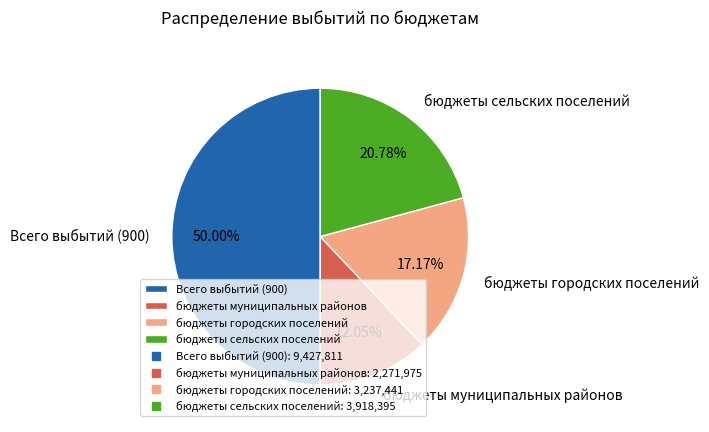

Approximately how many times larger is the value at Всего выбытий (900) compared to бюджеты городских поселений?

2.9